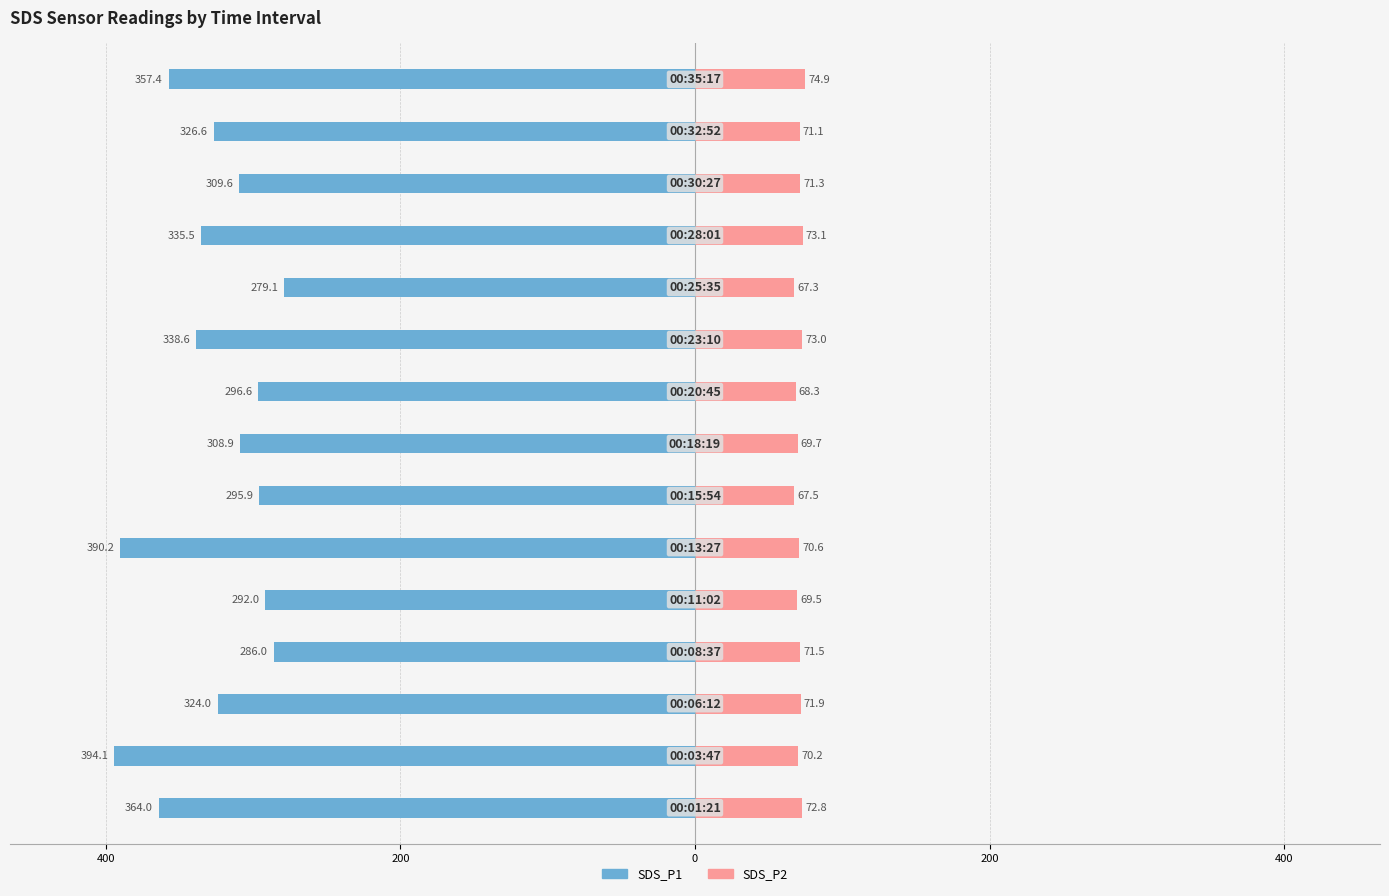

Which series changed the most between 400 and 7?

SDS_P1